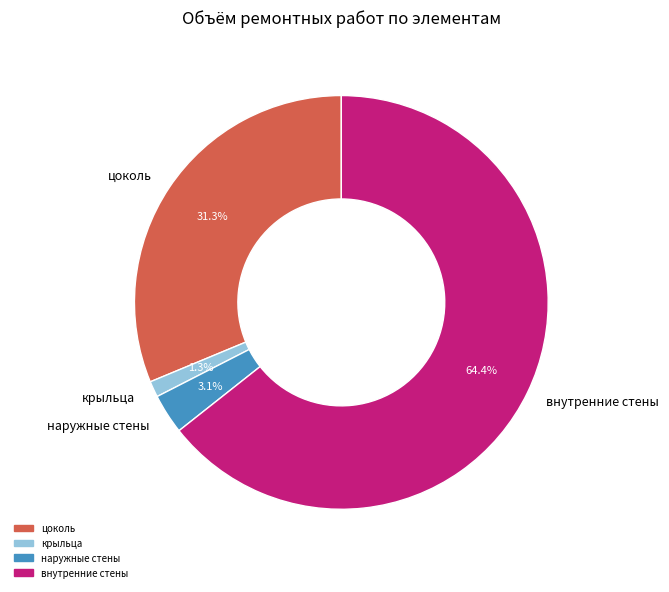

Combined, do внутренние стены and крыльца account for over 50%?

Yes